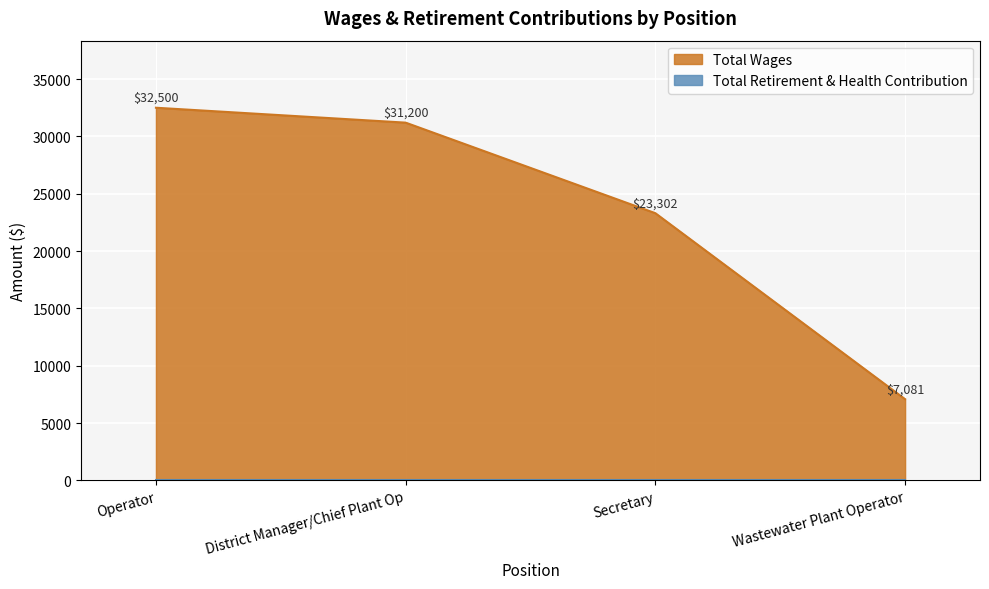

What is the change in value from Operator to Wastewater Plant Operator?

-25419